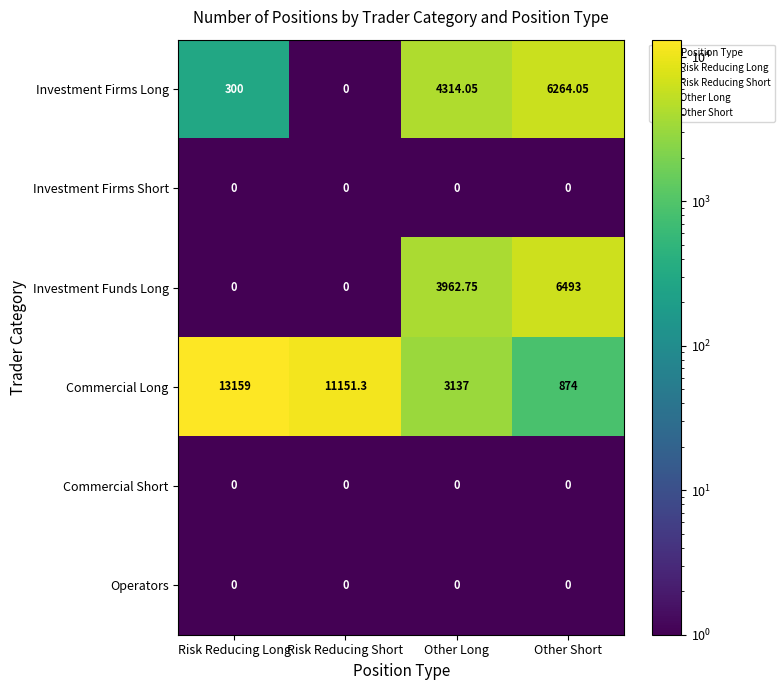

Which category has the highest value across all series?

Risk Reducing Long